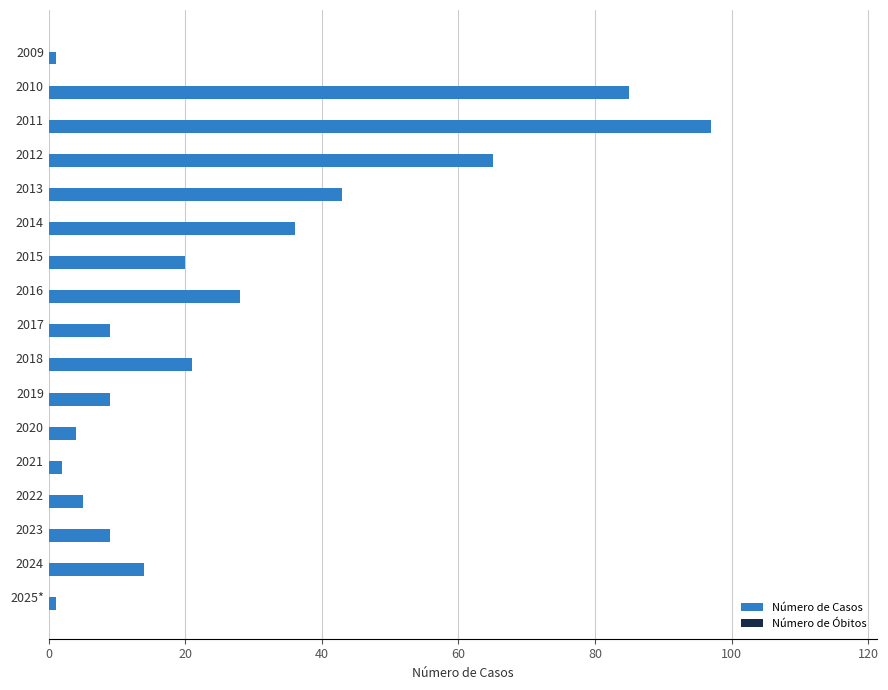

What is the minimum value shown in the chart?

1